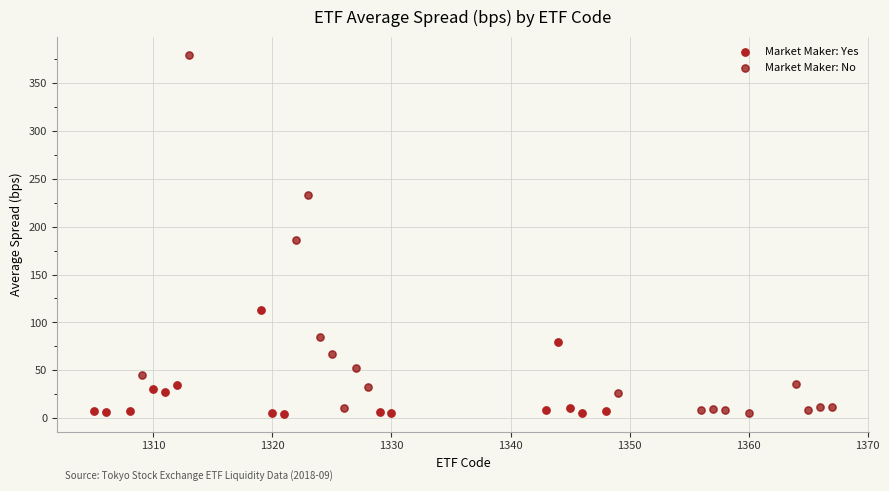

Which series has the largest Y range (max minus min)?

Market Maker: No